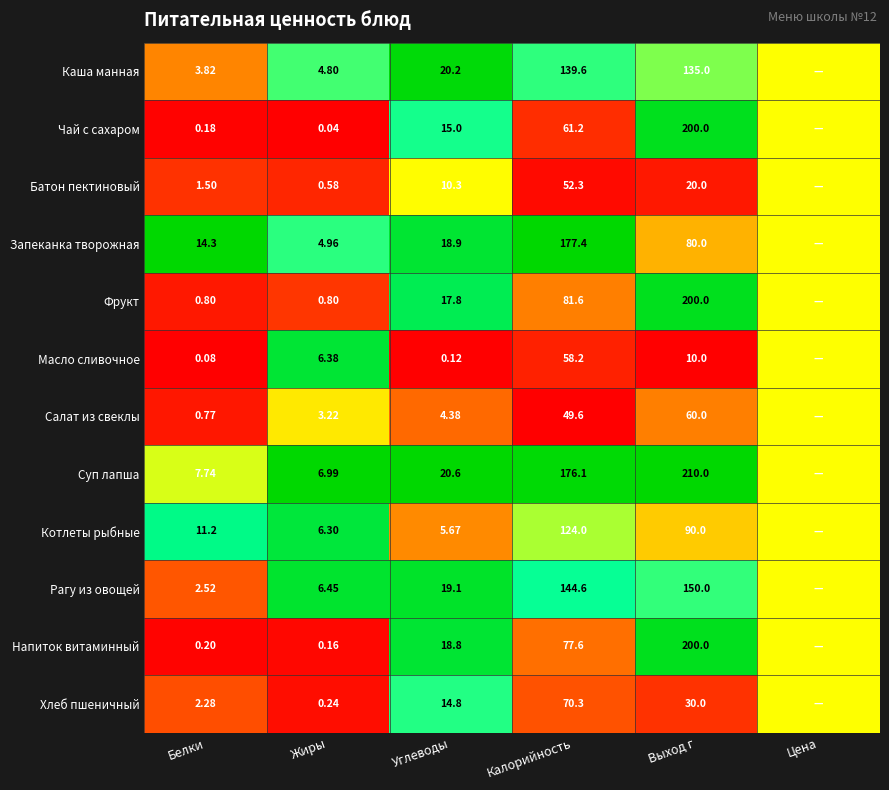

Between Углеводы and Выход г, which series saw the biggest shift?

Суп лапша